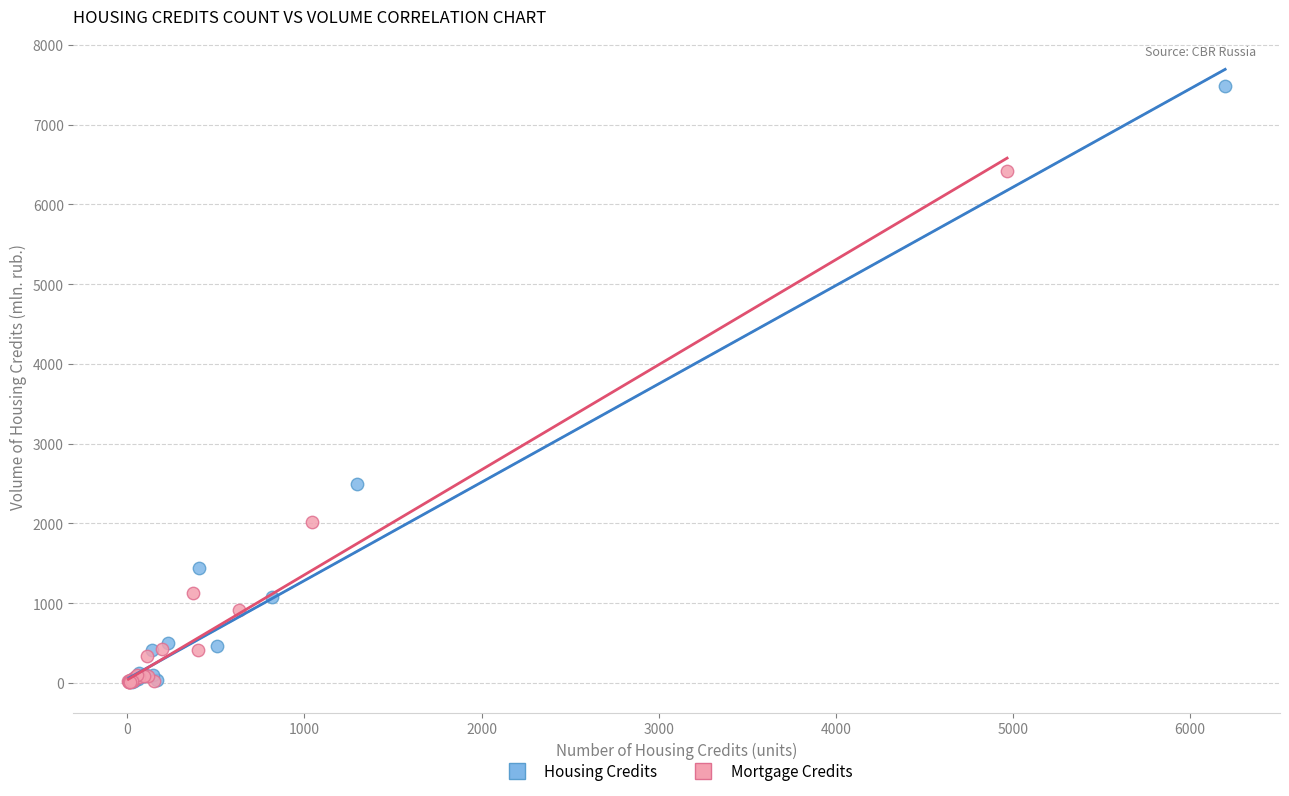

Which series contains the highest Y value?

Housing Credits